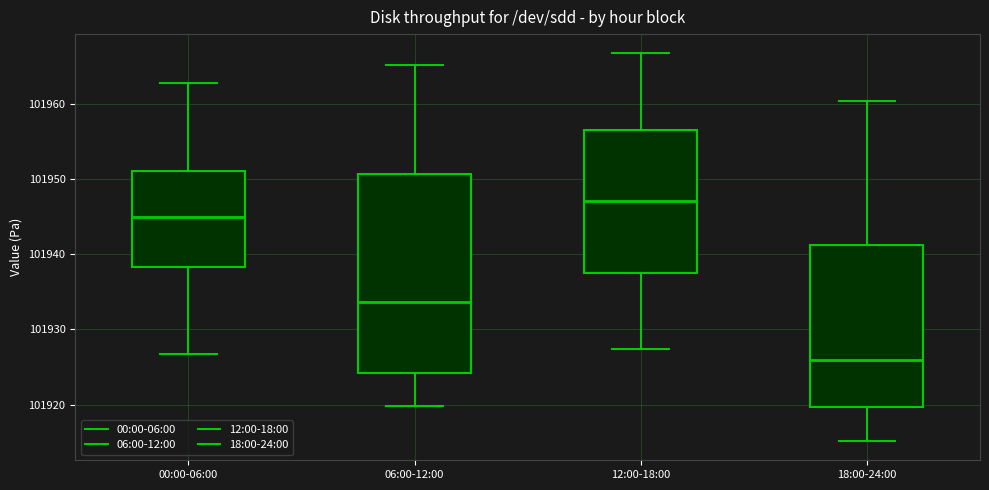

Reading left to right, read every box against the y-axis: the position of its median line, the range the box covers, and the ends of its whiskers. The values are not printed on the chart, so give them approximately, as read against the axis.

00:00-06:00: median 101945, box 101938 to 101951, whiskers 101927 to 101963
06:00-12:00: median 101934, box 101924 to 101951, whiskers 101920 to 101965
12:00-18:00: median 101947, box 101937 to 101957, whiskers 101927 to 101967
18:00-24:00: median 101926, box 101920 to 101941, whiskers 101915 to 101960